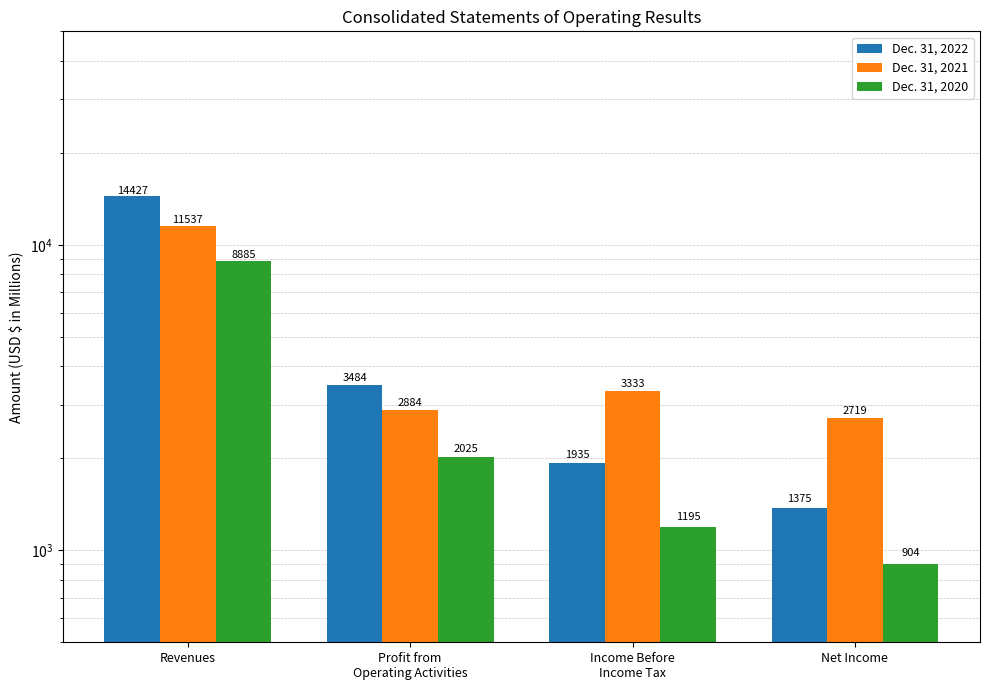

What is the minimum value for Dec. 31, 2020?

904